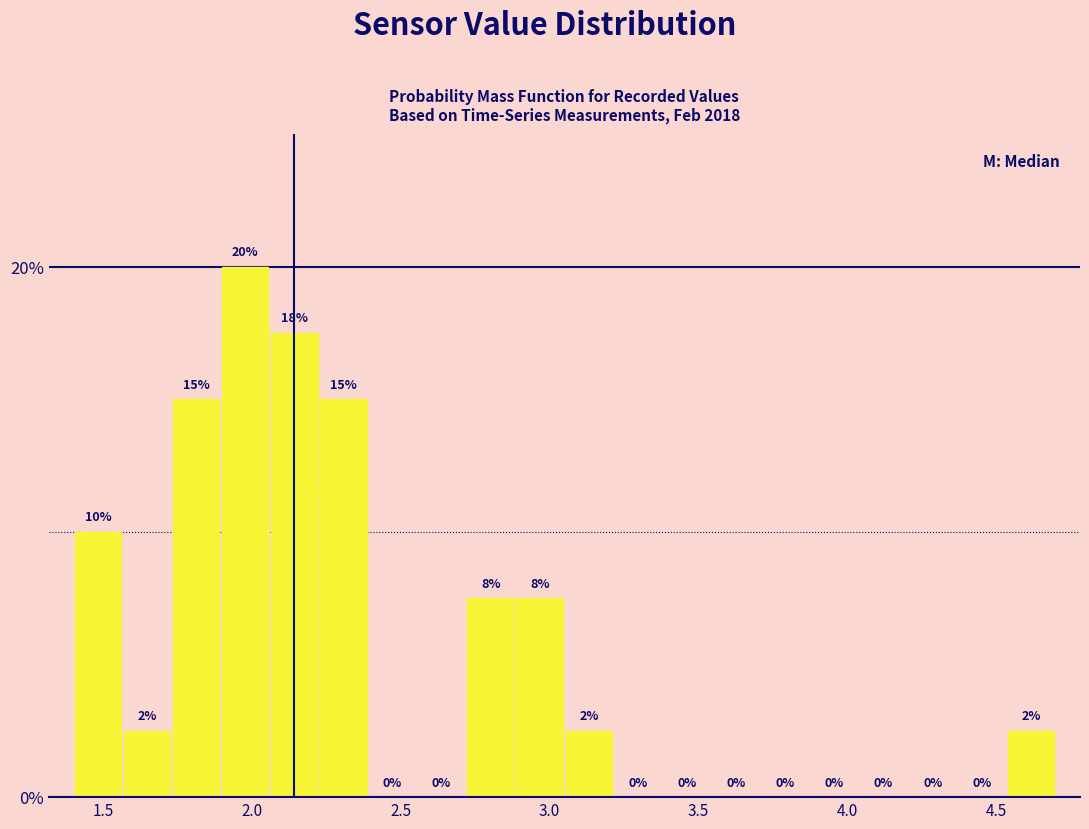

Read against the x-axis, roughly where is the centre of the tallest bar?

2.00